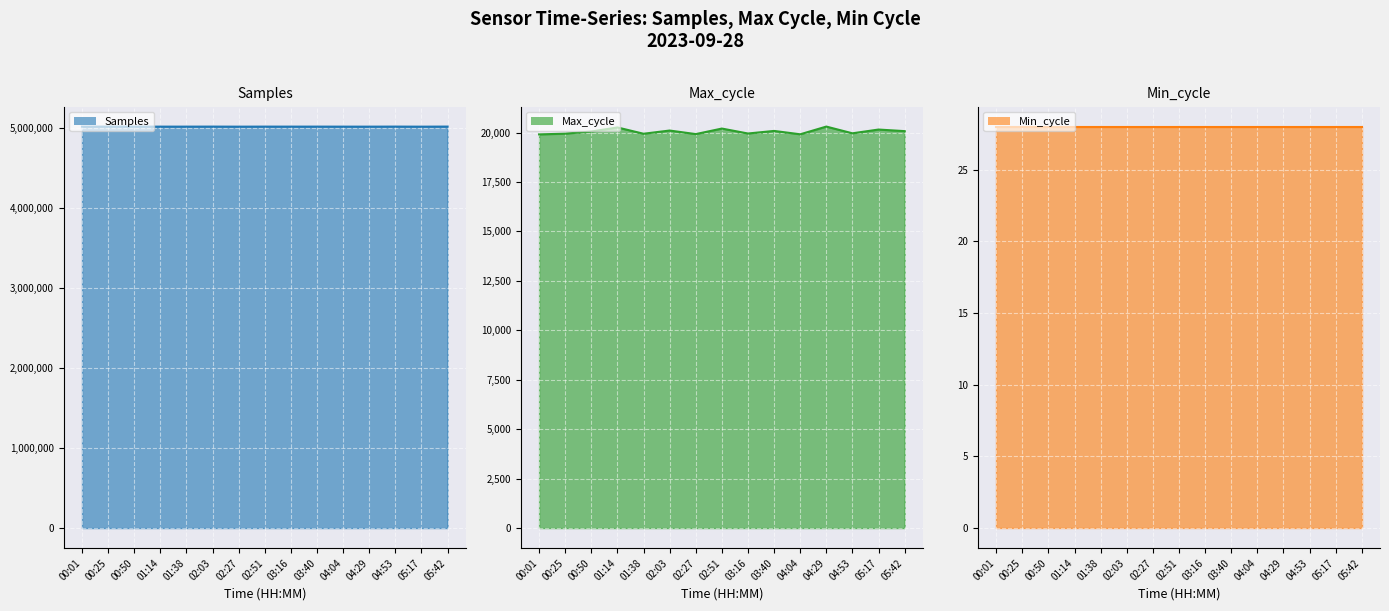

Which category has the lowest value in the Max_cycle series?

00:01